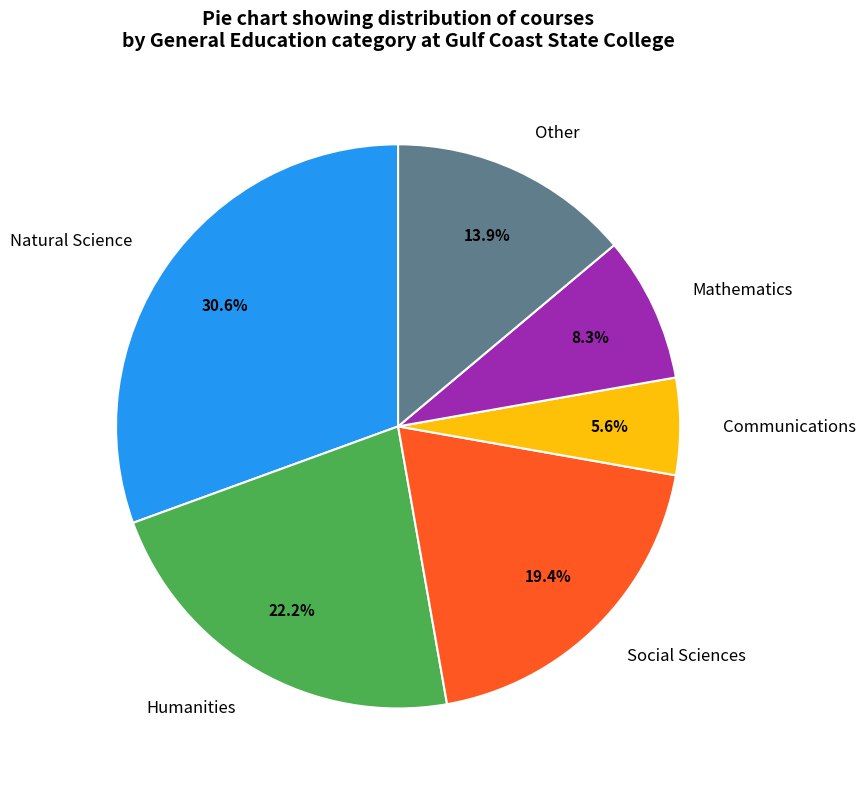

Approximately how many times larger is the value at Social Sciences compared to Other?

1.4